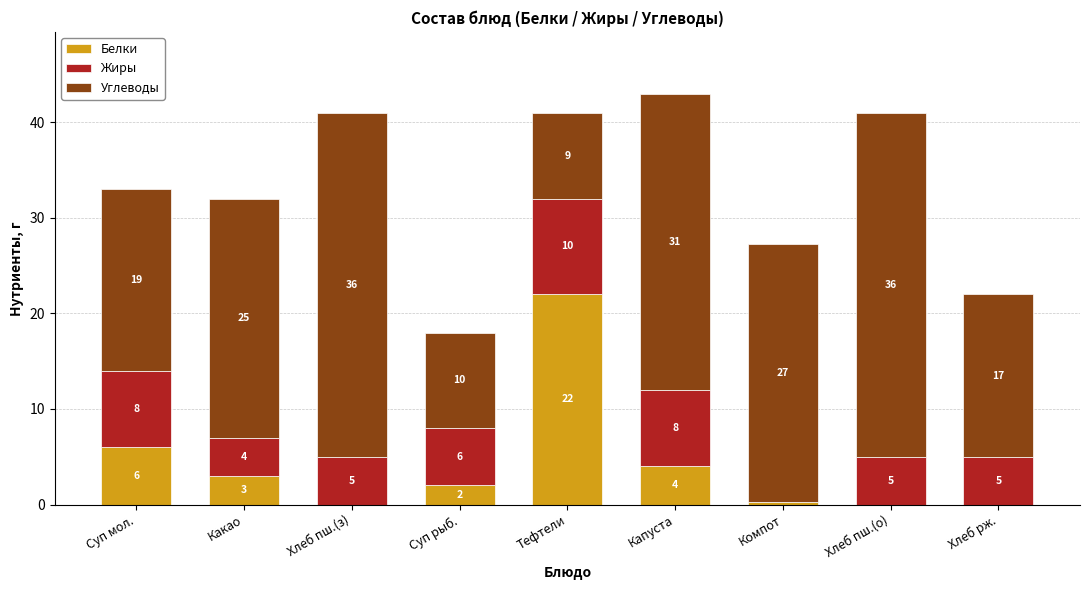

What is the total value across all series at Суп рыб.?

18.0